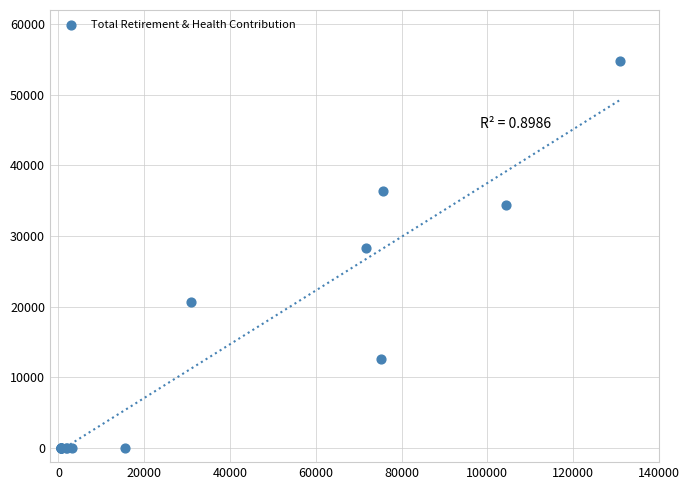

What Y value in the scatter plot is closest to 27399?

28271